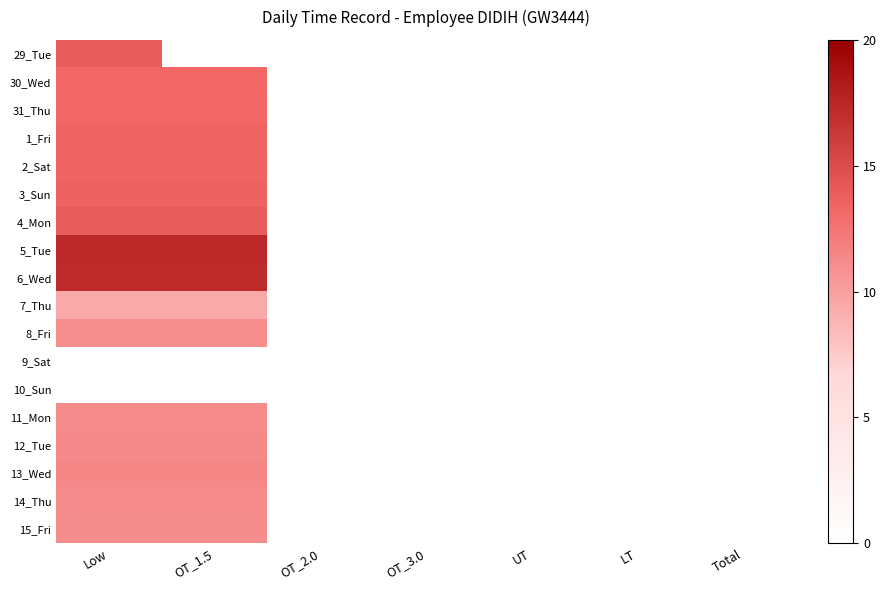

At which category is the sum across all series the highest?

Low